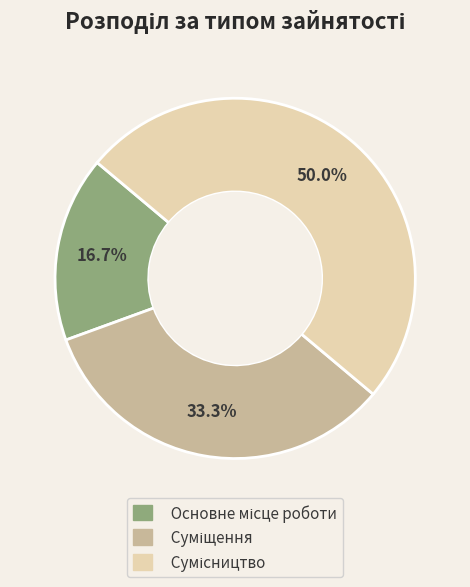

How many slices are in this pie chart?

3